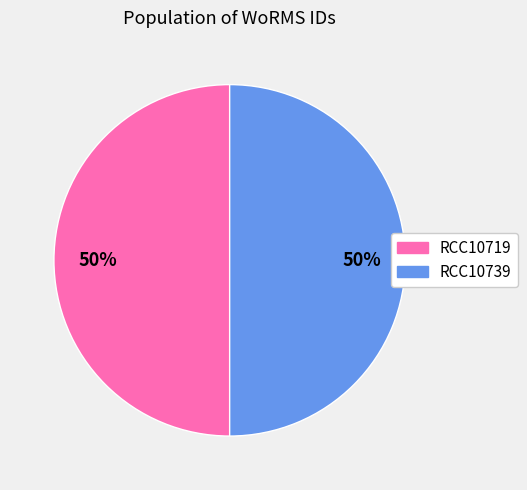

To the nearest percent, what portion does RCC10739 represent?

50%